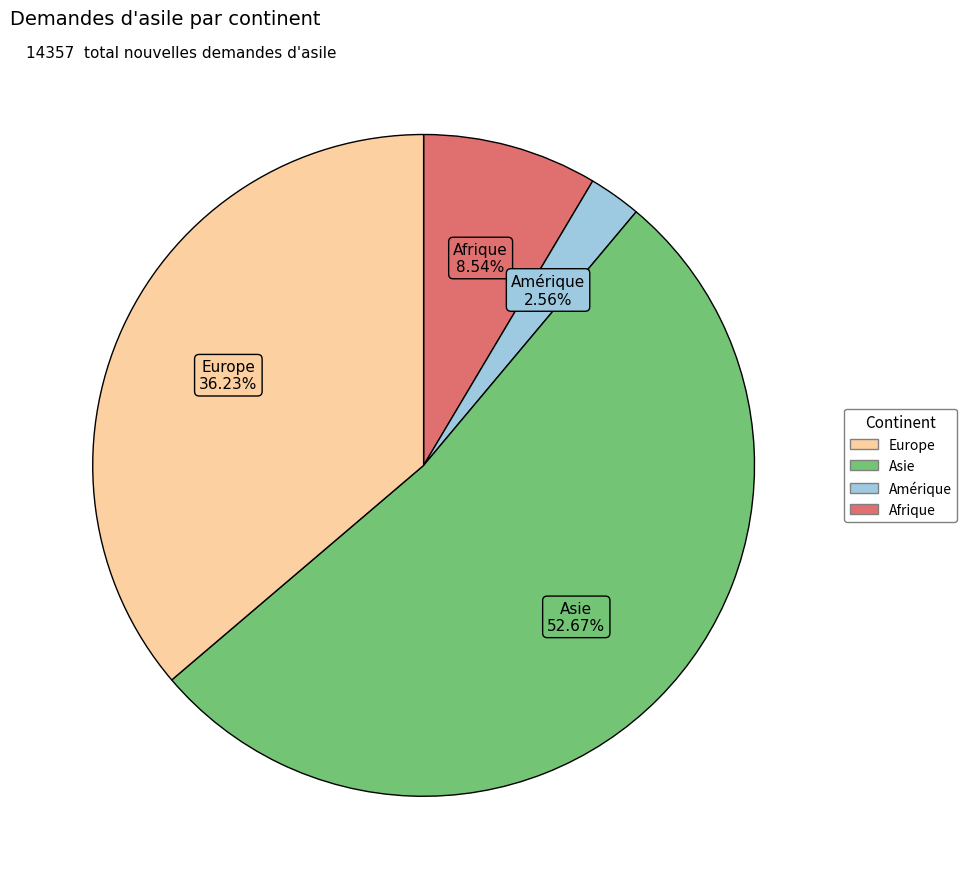

How many slices are in this pie chart?

4